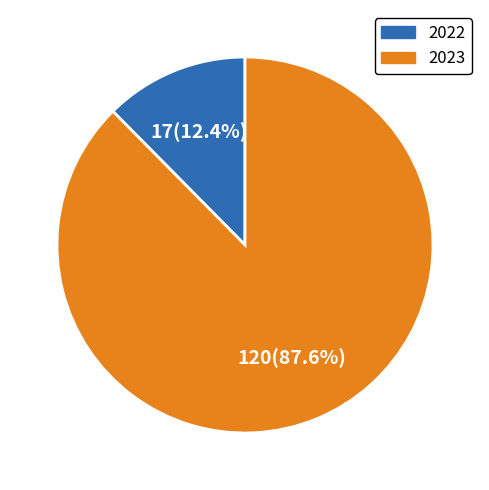

To the nearest percent, what is the average slice percentage?

50%